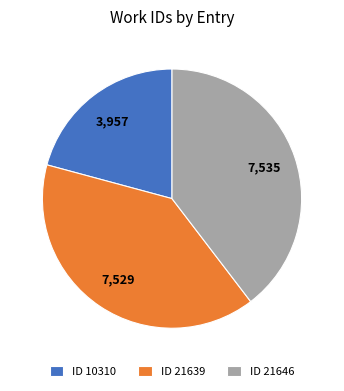

What is the smallest slice in the pie chart?

ID 10310